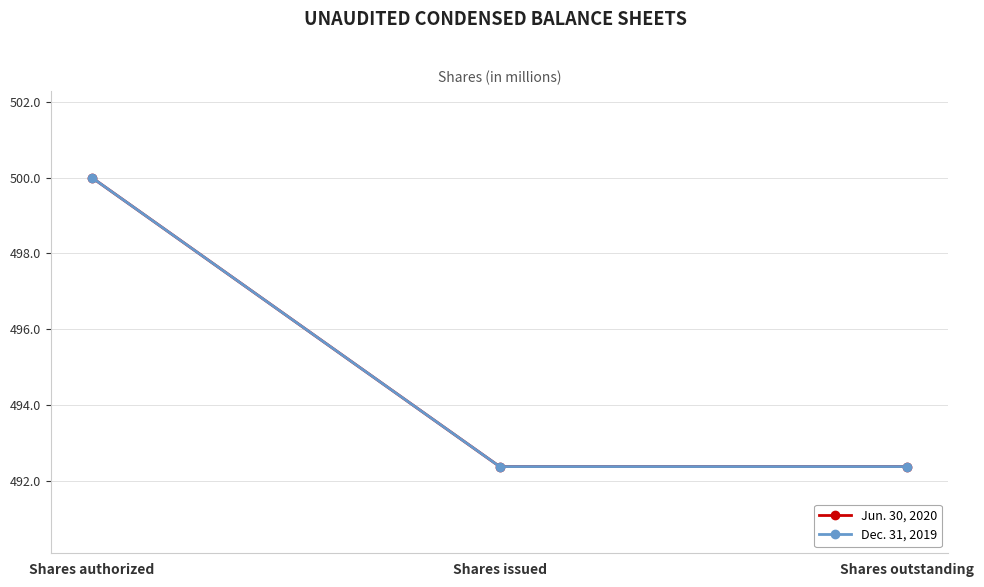

Does the chart have visible grid lines?

Yes